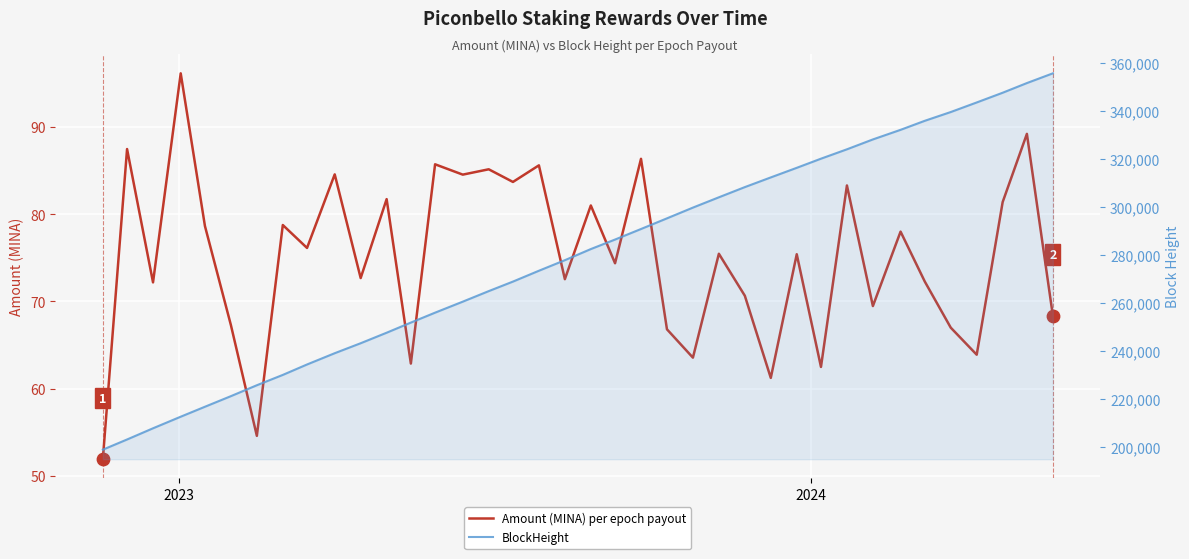

Which series reaches the minimum Y coordinate?

Amount (MINA) per epoch payout